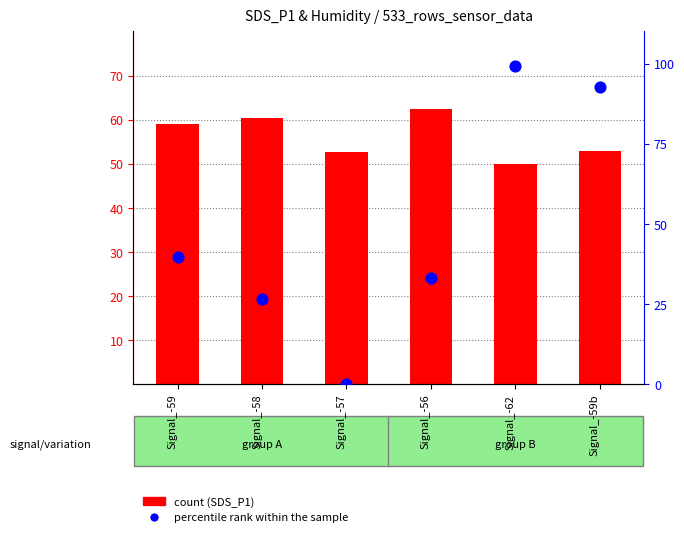

What is the total value across all series at Signal_-62?

149.2